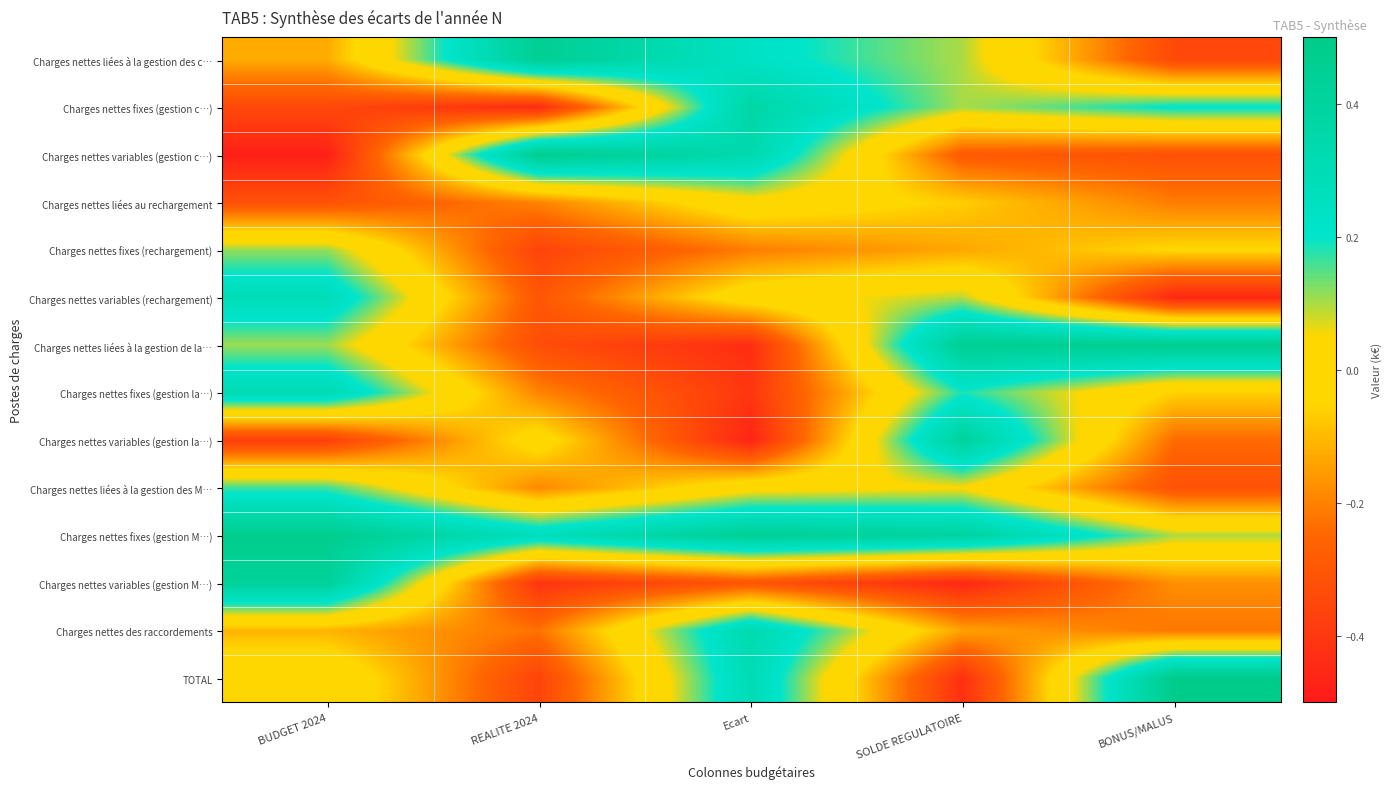

Between BONUS/MALUS and SOLDE REGULATOIRE, which is larger?

SOLDE REGULATOIRE